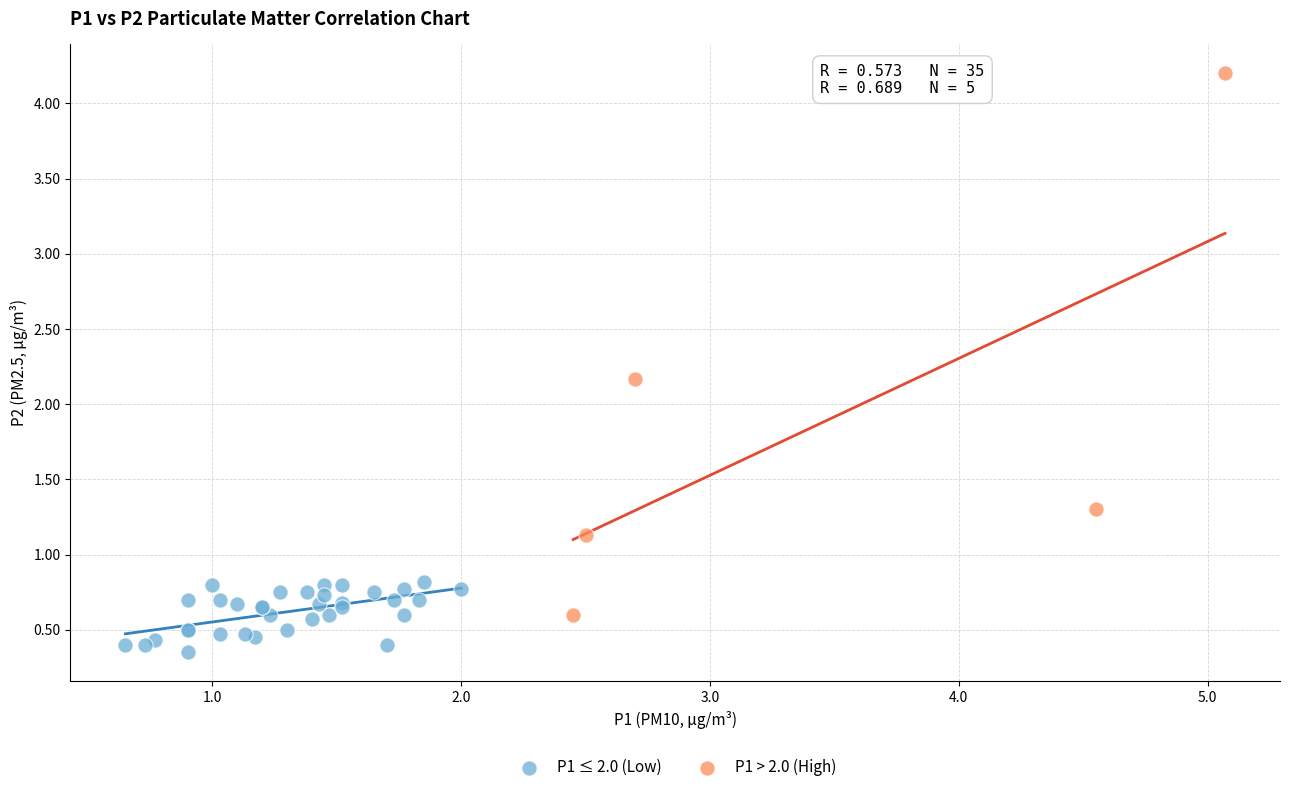

Which series has the largest Y range (max minus min)?

P1 > 2.0 (High)